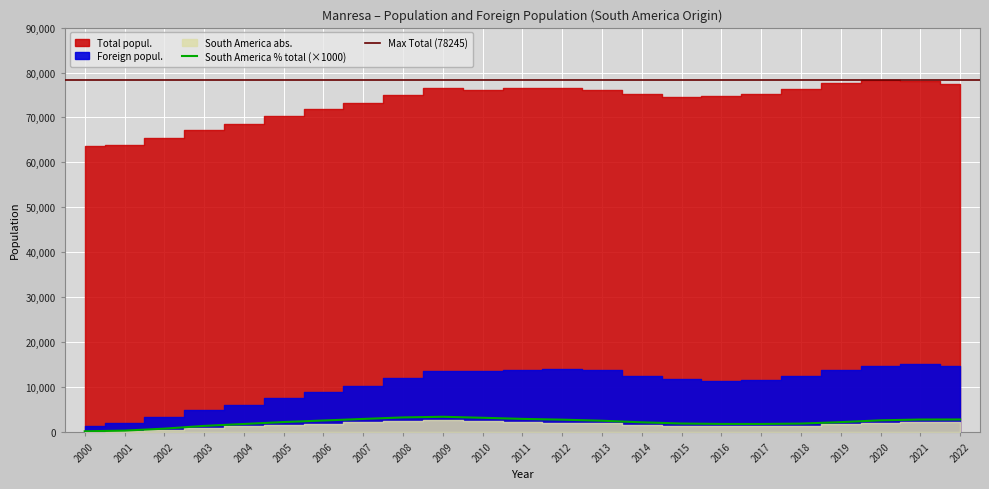

What is the sum of all Foreign popul. values?

242413.0